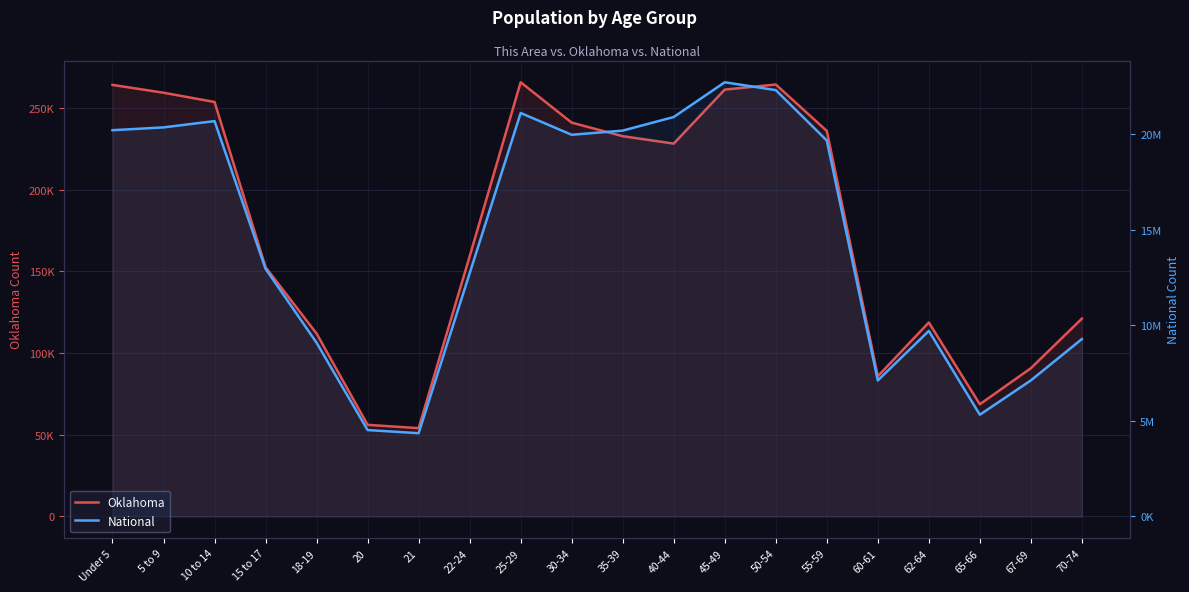

Reading left to right, transcribe all the data shown in this chart.

Oklahoma: Under 5=264126	5 to 9=259336	10 to 14=253664	15 to 17=152540	18-19=111944	20=56068	21=54032	22-24=159142	25-29=265737	30-34=241018	35-39=232742	40-44=228195	45-49=261242	50-54=264369	55-59=235969	60-61=85815	62-64=118698	65-66=68668	67-69=90724	70-74=121075
National: Under 5=20201362	5 to 9=20348657	10 to 14=20677194	15 to 17=12954254	18-19=9086089	20=4519129	21=4354294	22-24=12712576	25-29=21101849	30-34=19962099	35-39=20179642	40-44=20890964	45-49=22708591	50-54=22298125	55-59=19664805	60-61=7113727	62-64=9704197	65-66=5319902	67-69=7115361	70-74=9278166